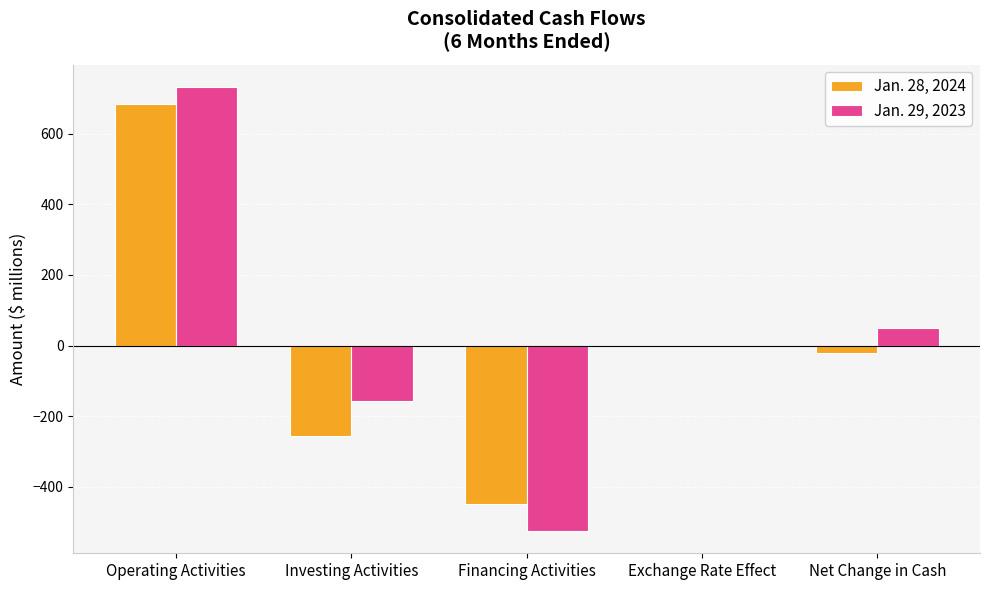

Which series has the largest total across all categories?

Jan. 29, 2023